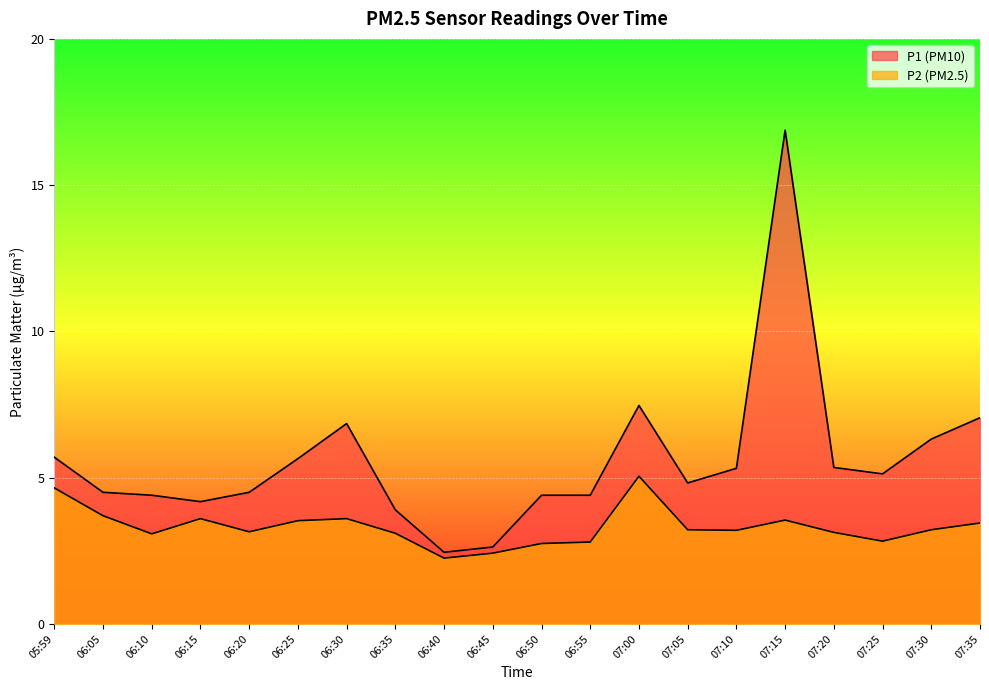

What is the label of the 19th point from the right?

06:05